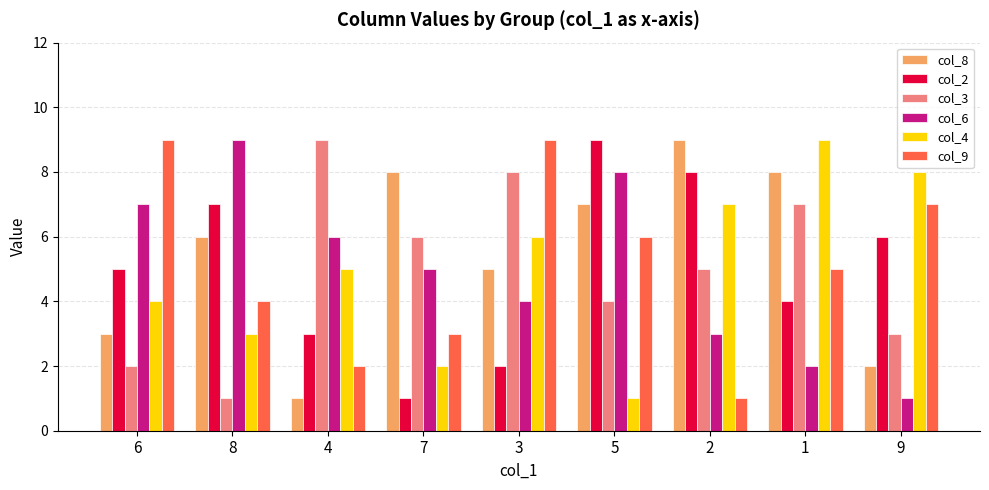

At which label is col_4 closest to 5?

4